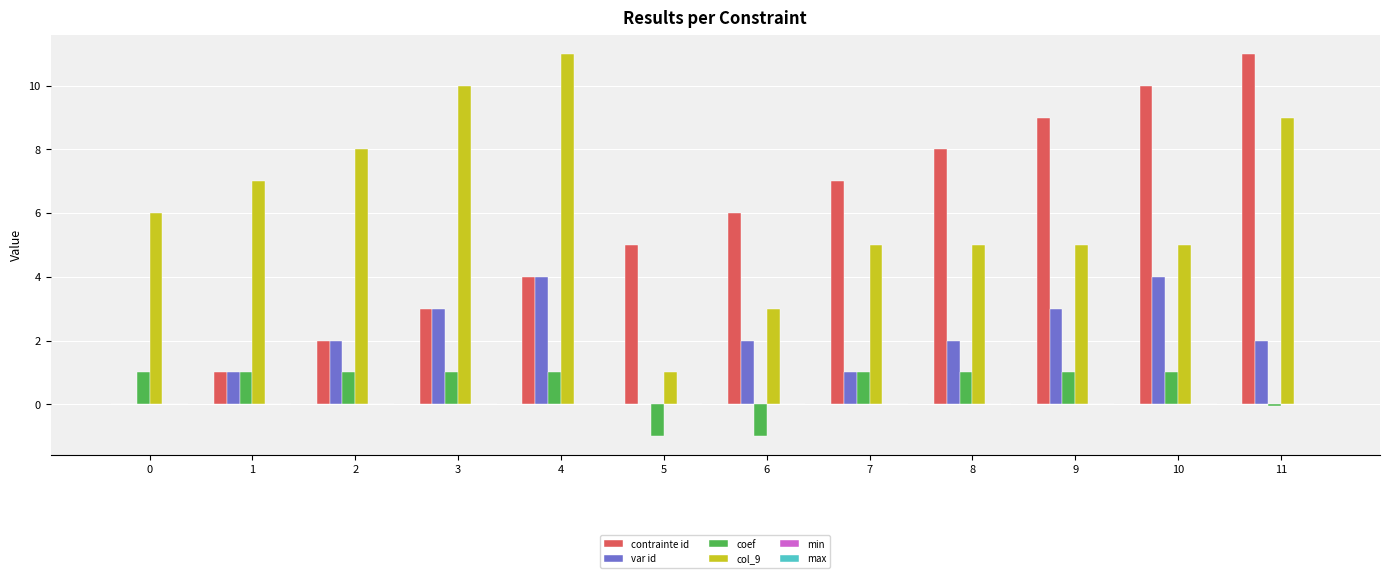

Which series has the largest total across all categories?

col_9